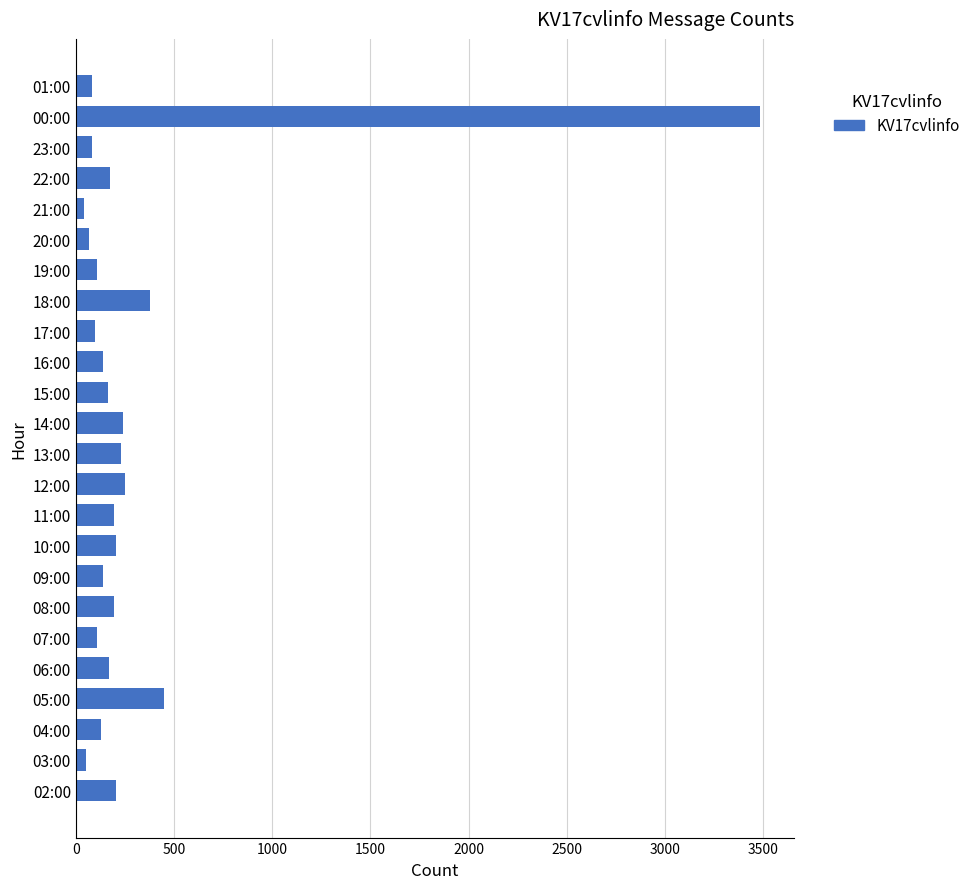

What is the difference between the maximum and second lowest values?

3428